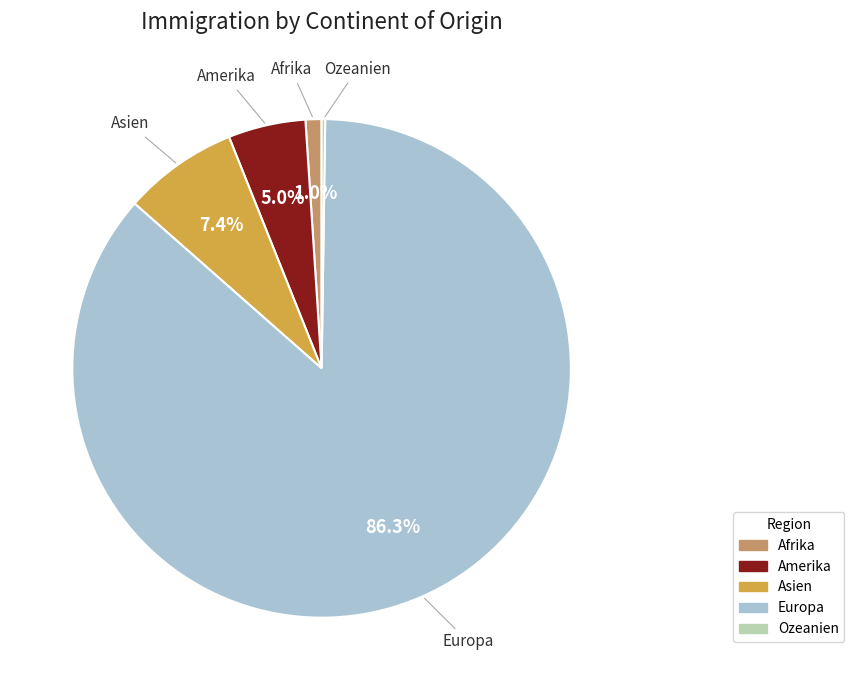

Is there a majority slice in this chart?

Yes